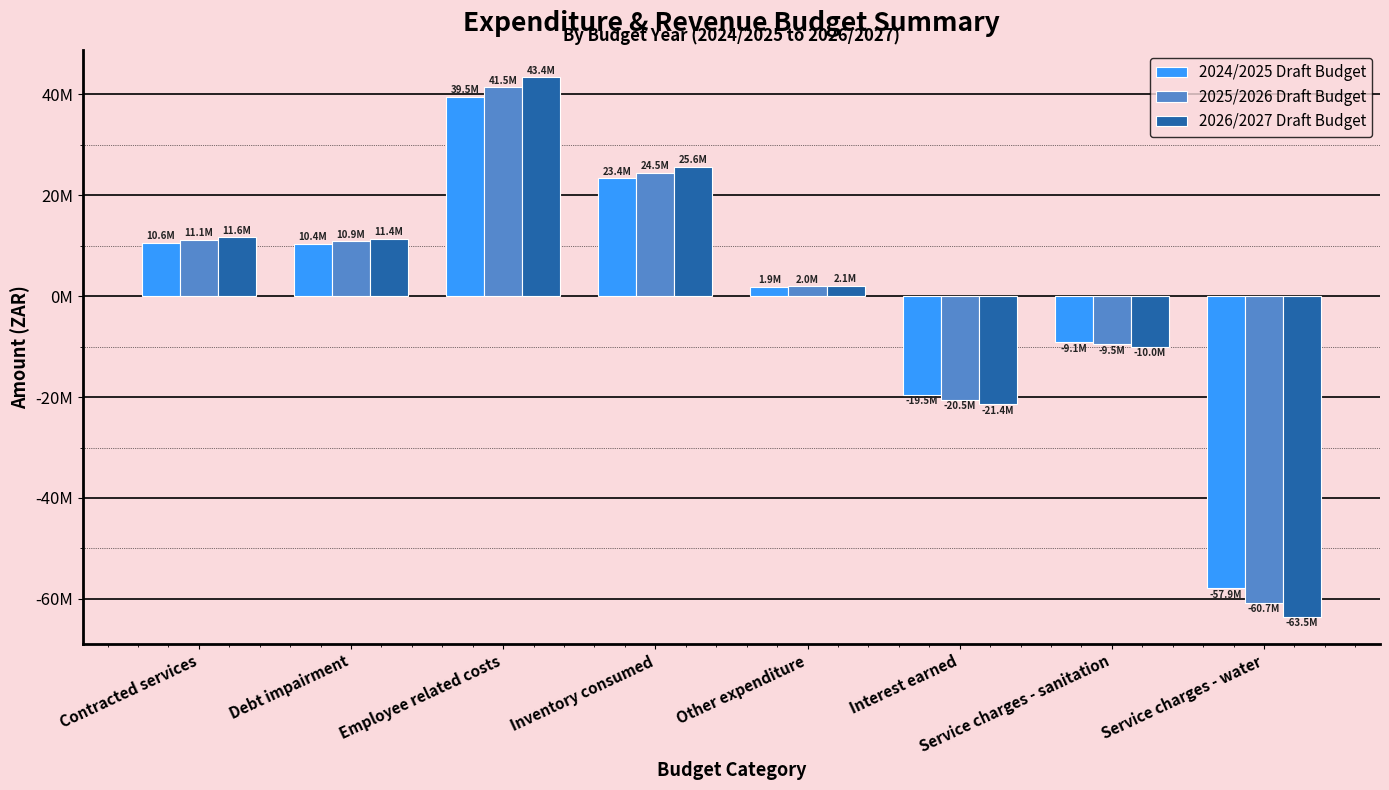

What is the minimum value for 2026/2027 Draft Budget?

-63521898.3